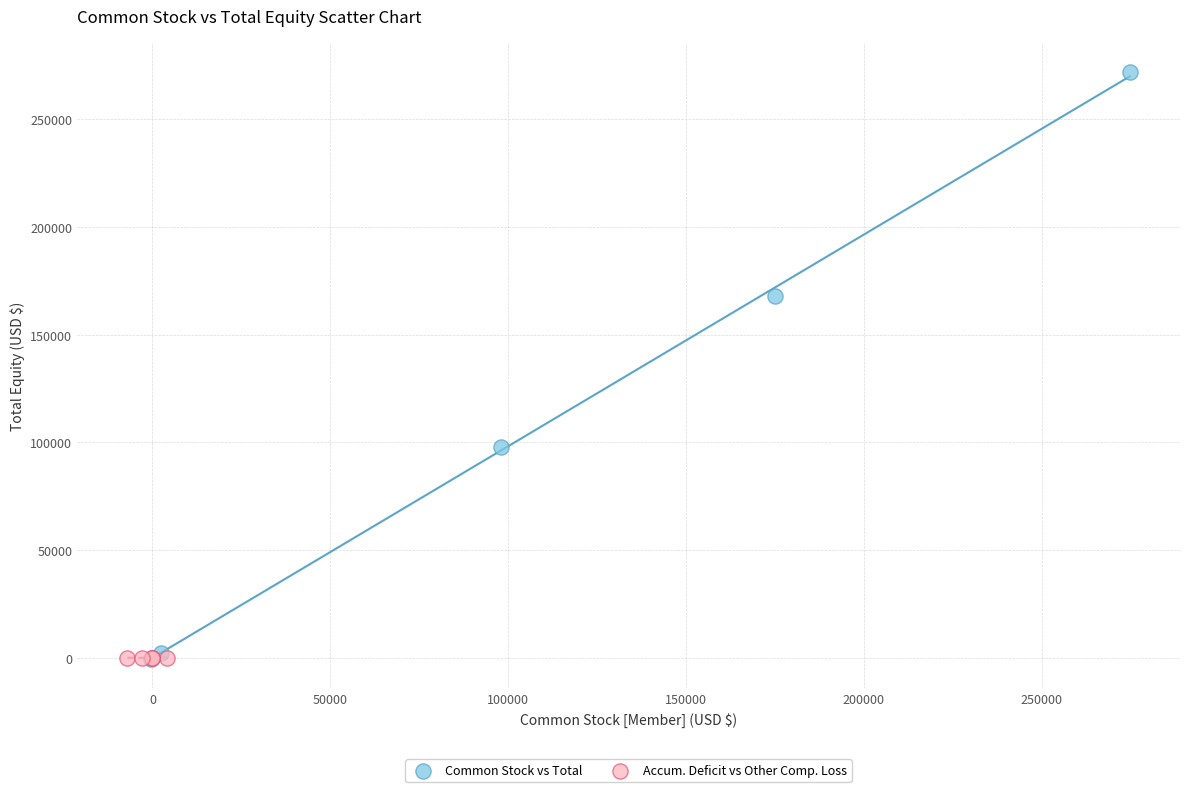

Which series contains the highest Y value?

Common Stock vs Total